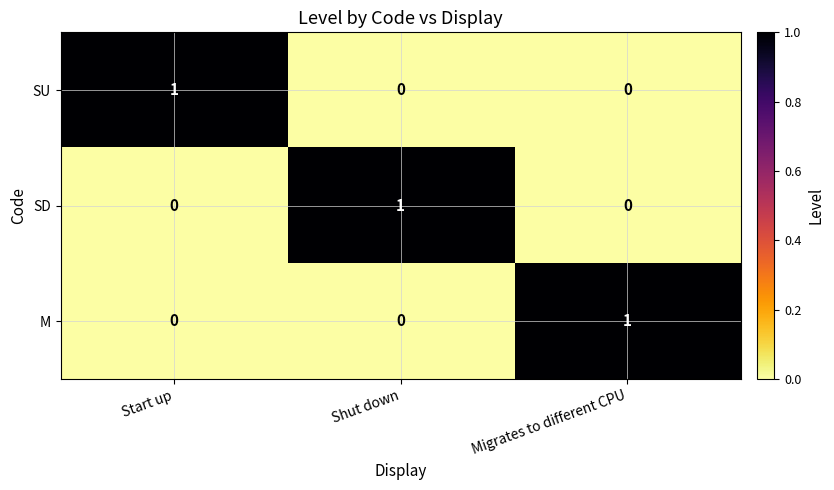

The M series shows 0 at Shut down. True or false?

True